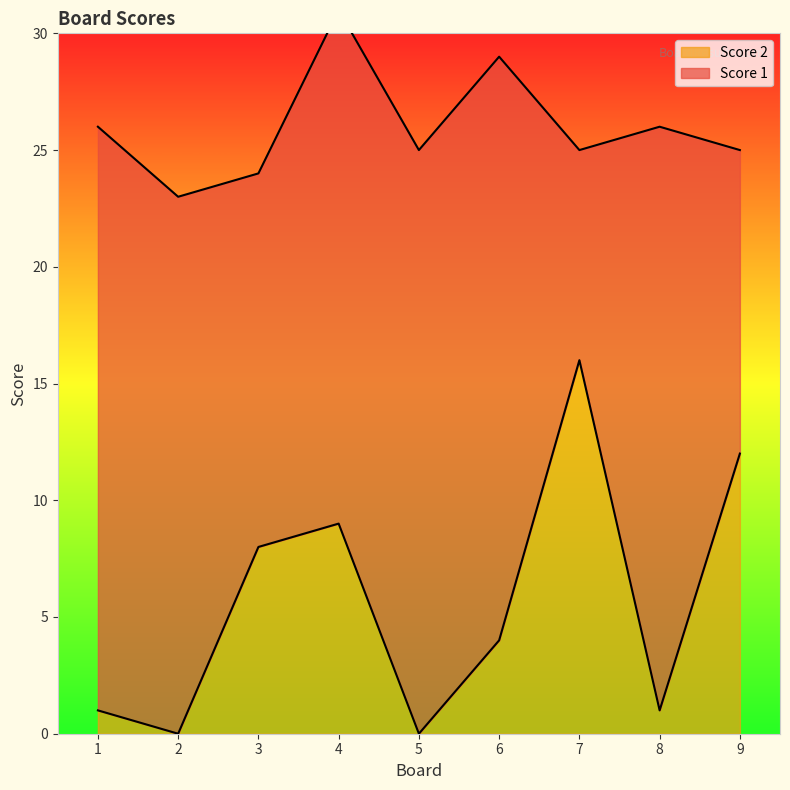

Between 2 and 9, which is larger?

9